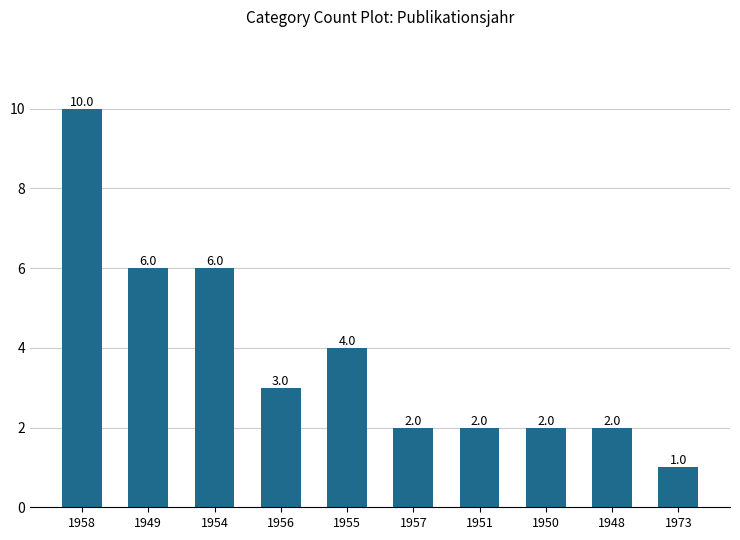

What is the sum of the values at 1958 and 1957?

12